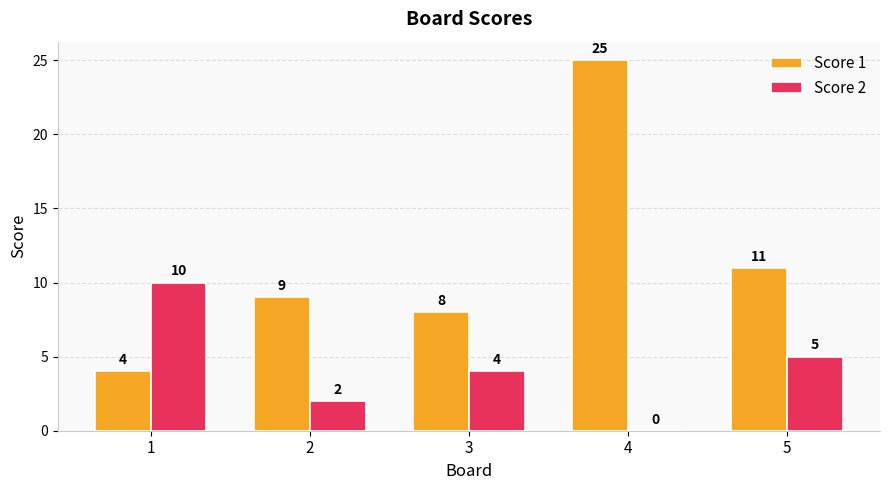

Which series changed the most between 4 and 5?

Score 1